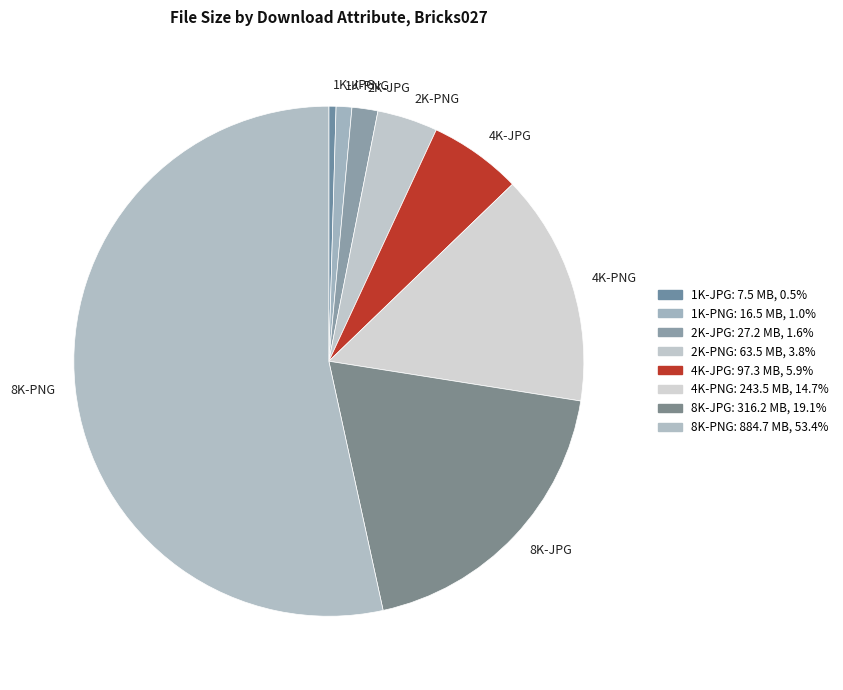

Rank the categories by value from lowest to highest.

1K-JPG, 1K-PNG, 2K-JPG, 2K-PNG, 4K-JPG, 4K-PNG, 8K-JPG, 8K-PNG